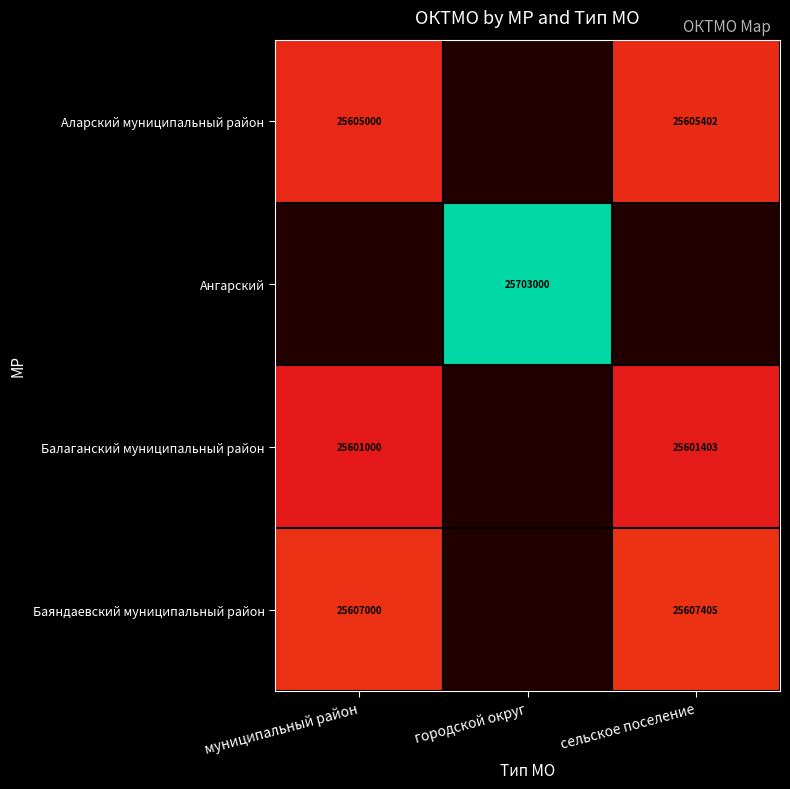

At how many categories does at least one series exceed 25609316?

1